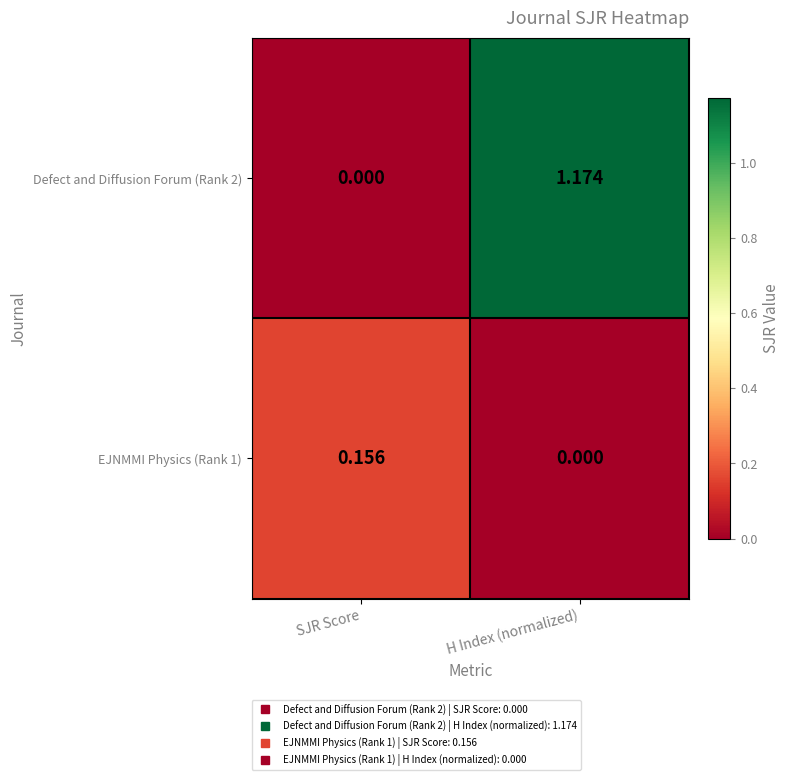

List the series in order of their peak value, lowest first.

EJNMMI Physics (Rank 1), Defect and Diffusion Forum (Rank 2)